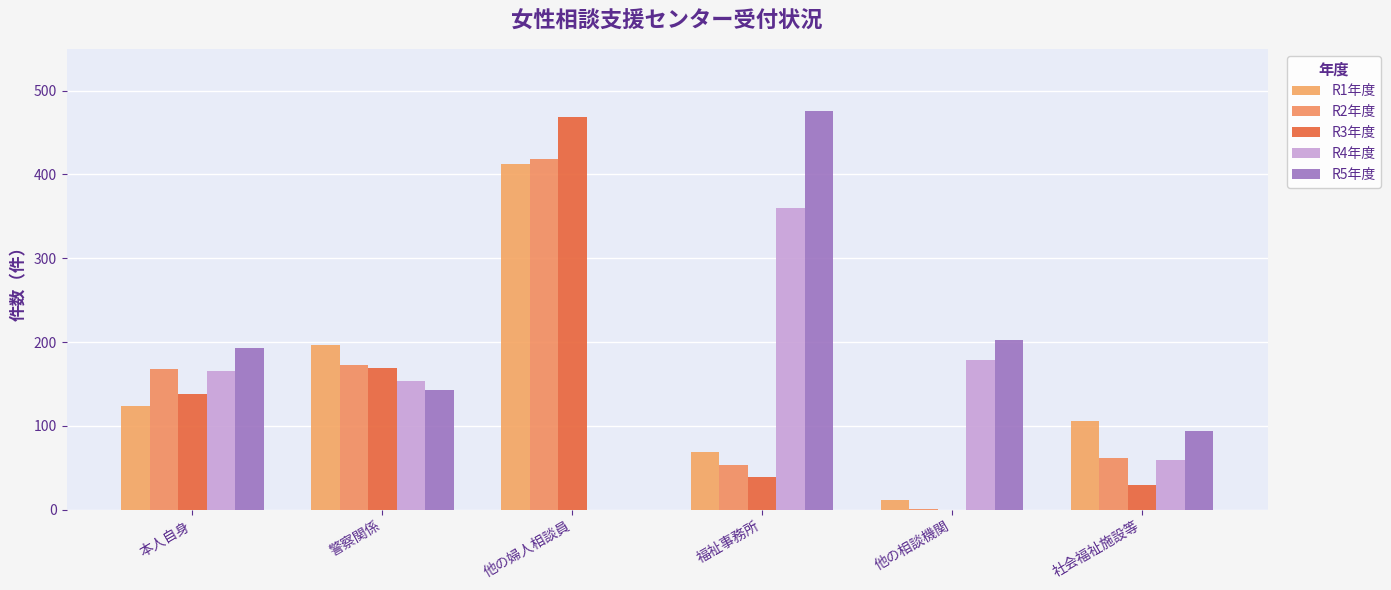

Are the bars horizontal?

No